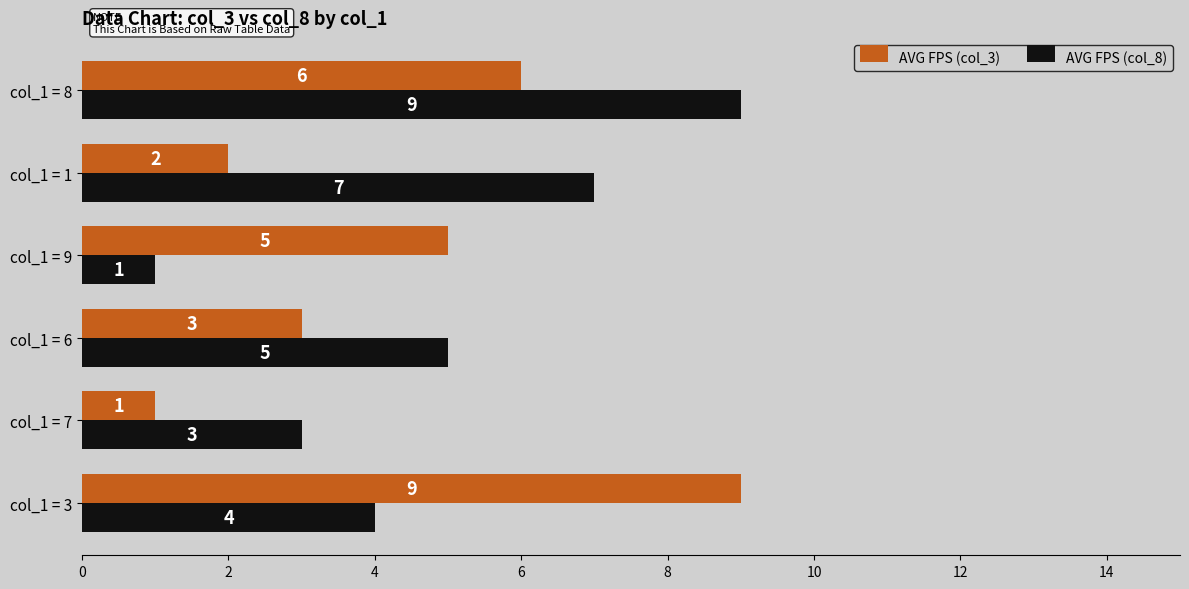

What is the sum of all AVG FPS (col_3) values?

26